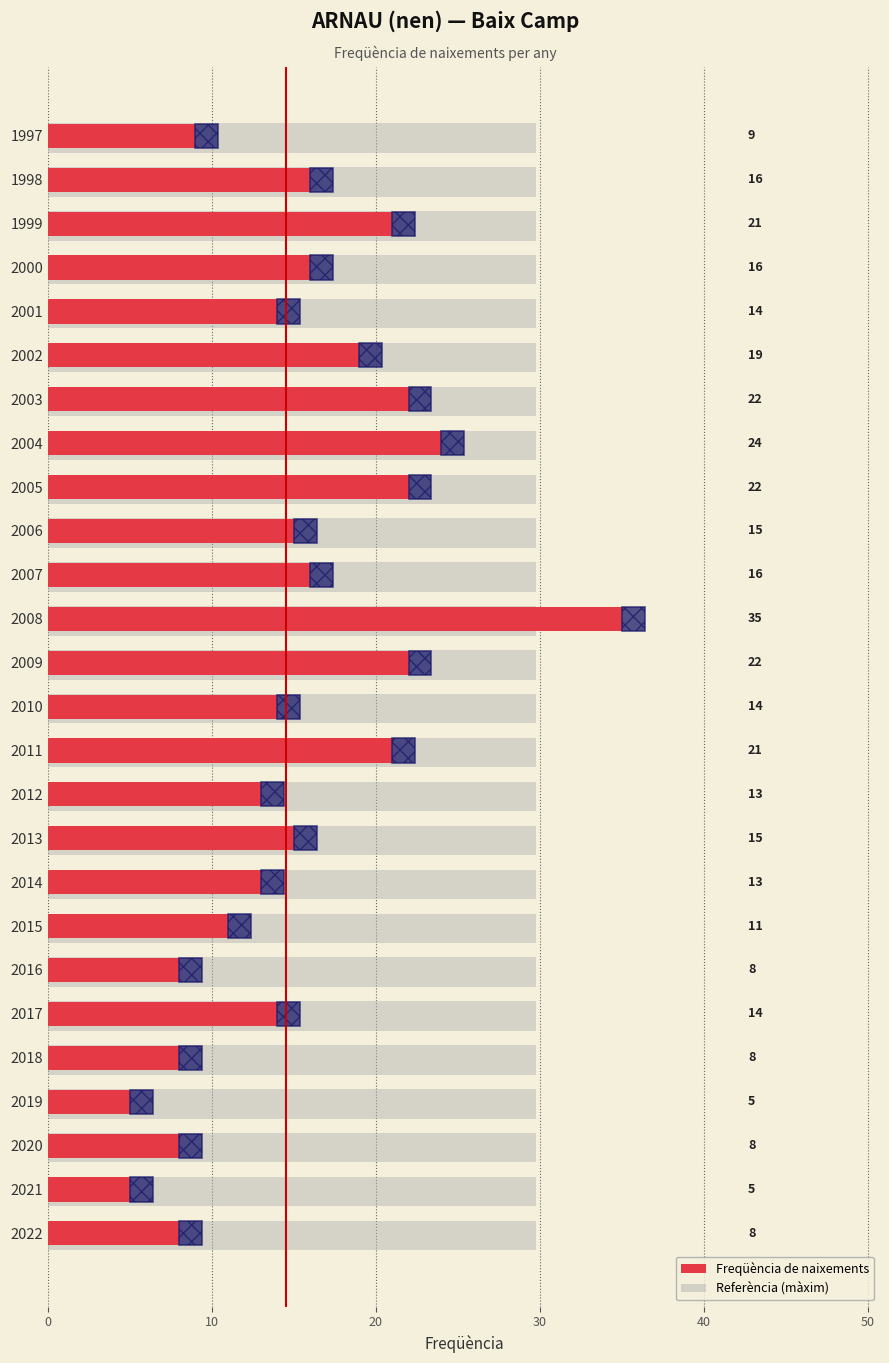

Are the bars horizontal?

Yes